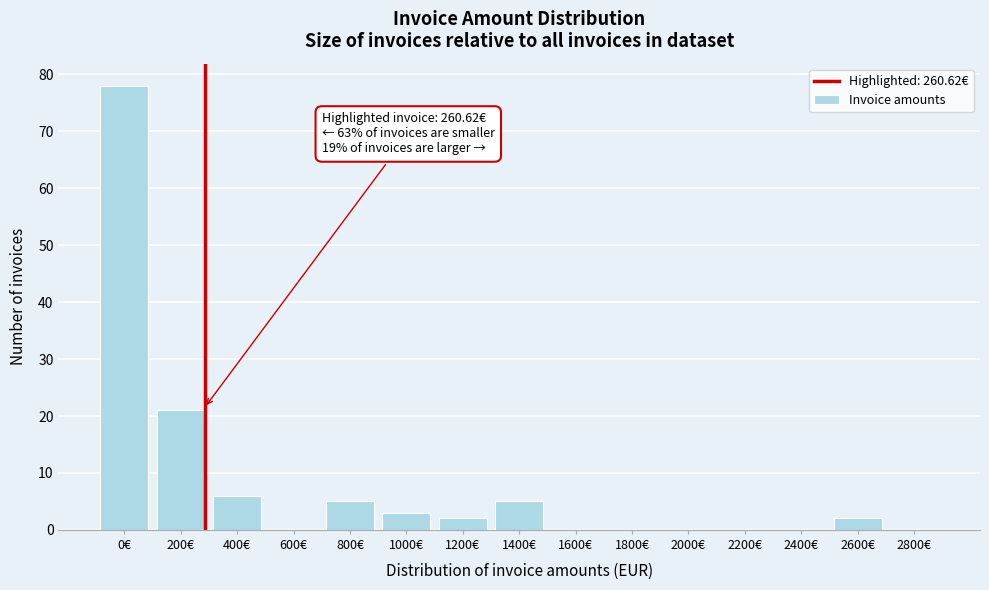

Reading right to left, extract all data points from this chart.

2800€=0	2600€=2	2400€=0	2200€=0	2000€=0	1800€=0	1600€=0	1400€=5	1200€=2	1000€=3	800€=5	600€=0	400€=6	200€=21	0€=78